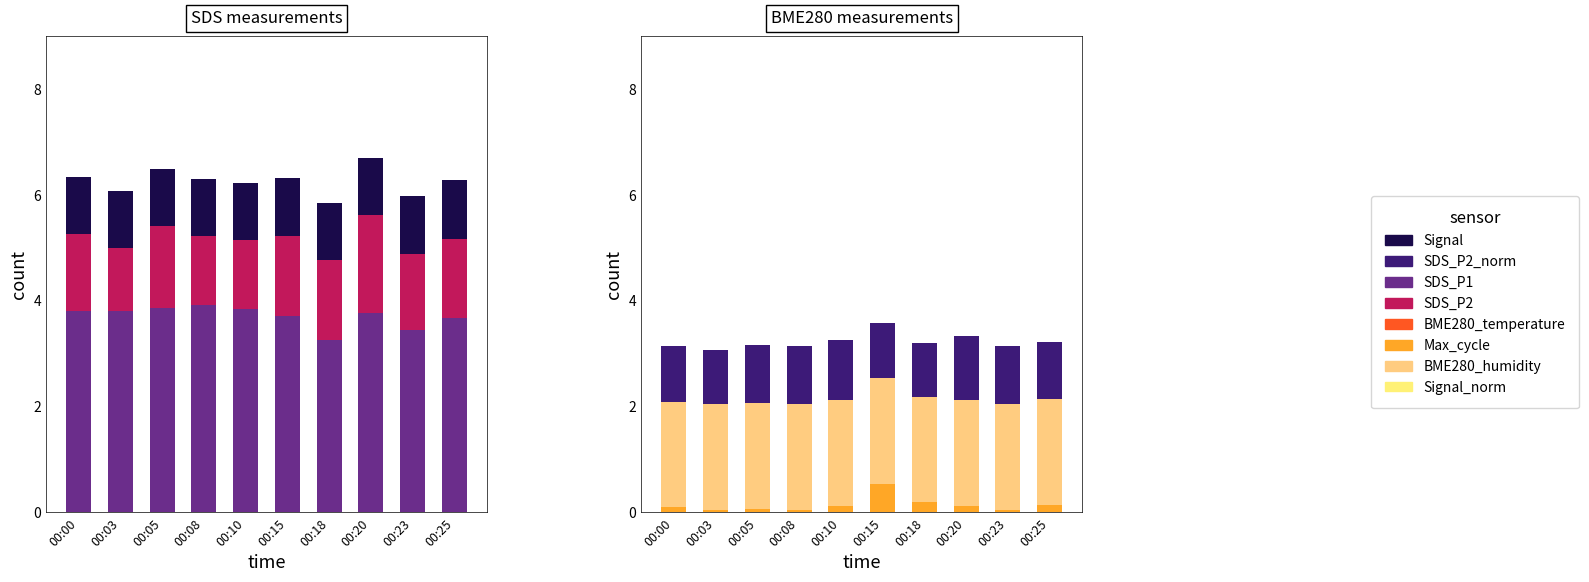

What is the value of the Signal bar at the 6th from the left?

1.1